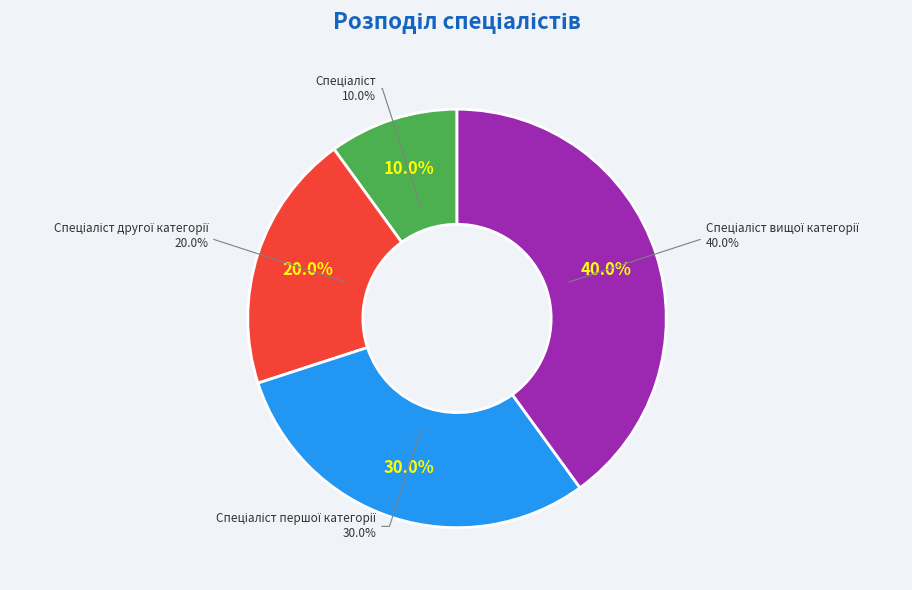

To the nearest percent, what is the difference between the Спеціаліст другої категорії and Спеціаліст вищої категорії slice percentages?

20%